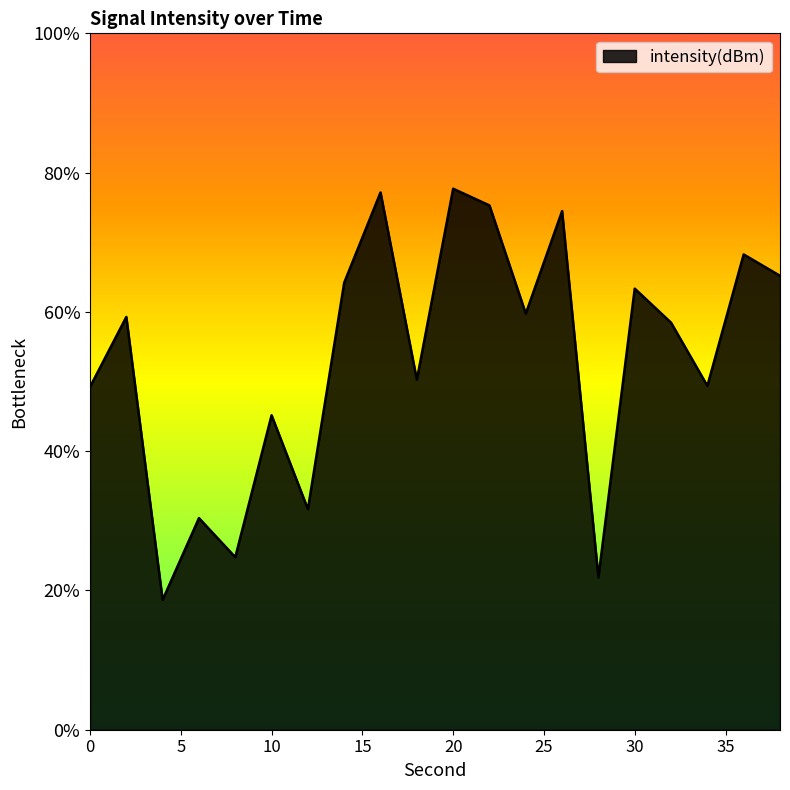

Does the chart display data point markers on the line(s)?

No